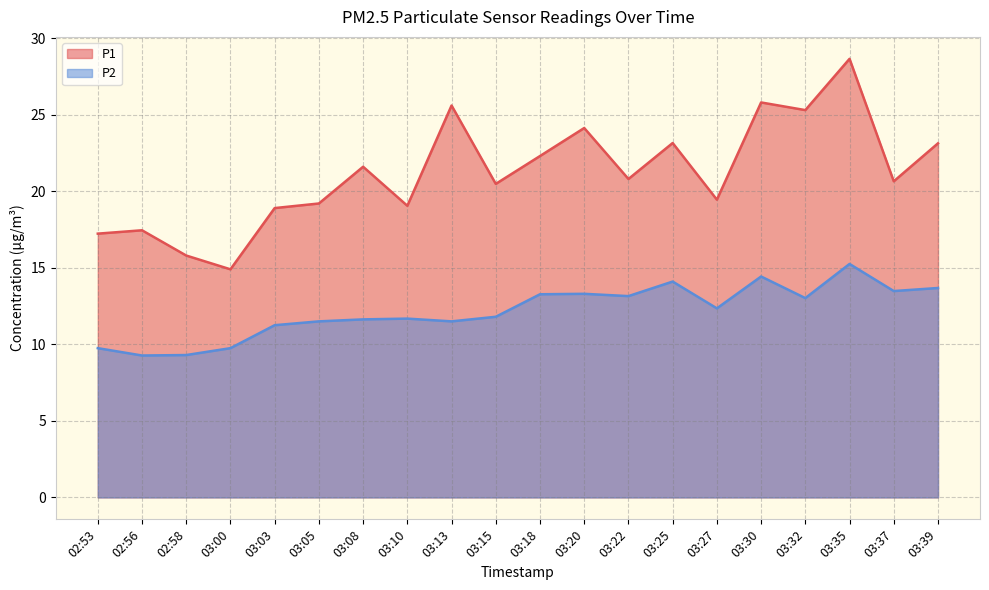

Where is P1 nearest to the value 21?

03:22